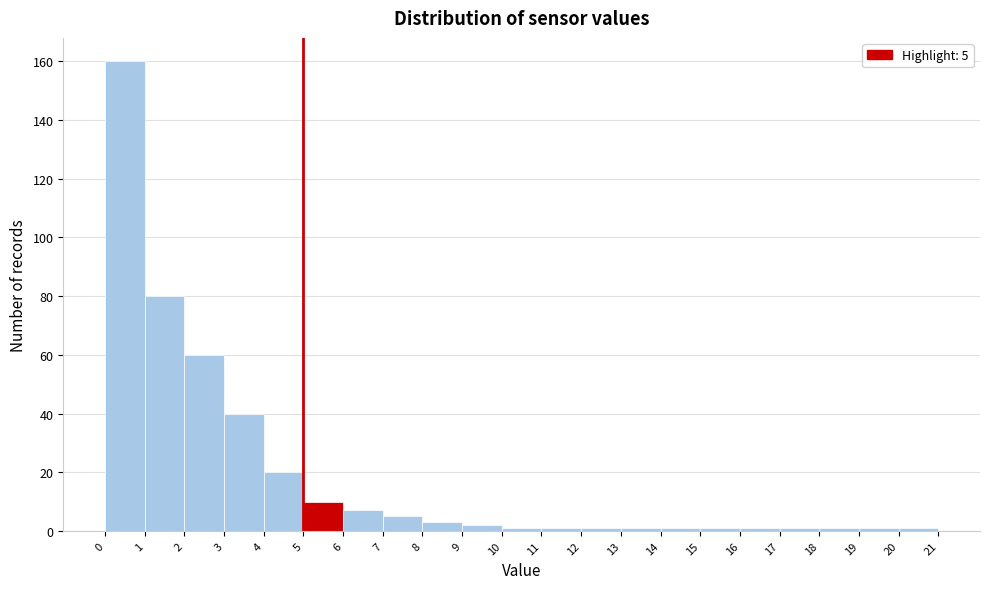

Which range on the x-axis has the tallest bar?

0 to 1